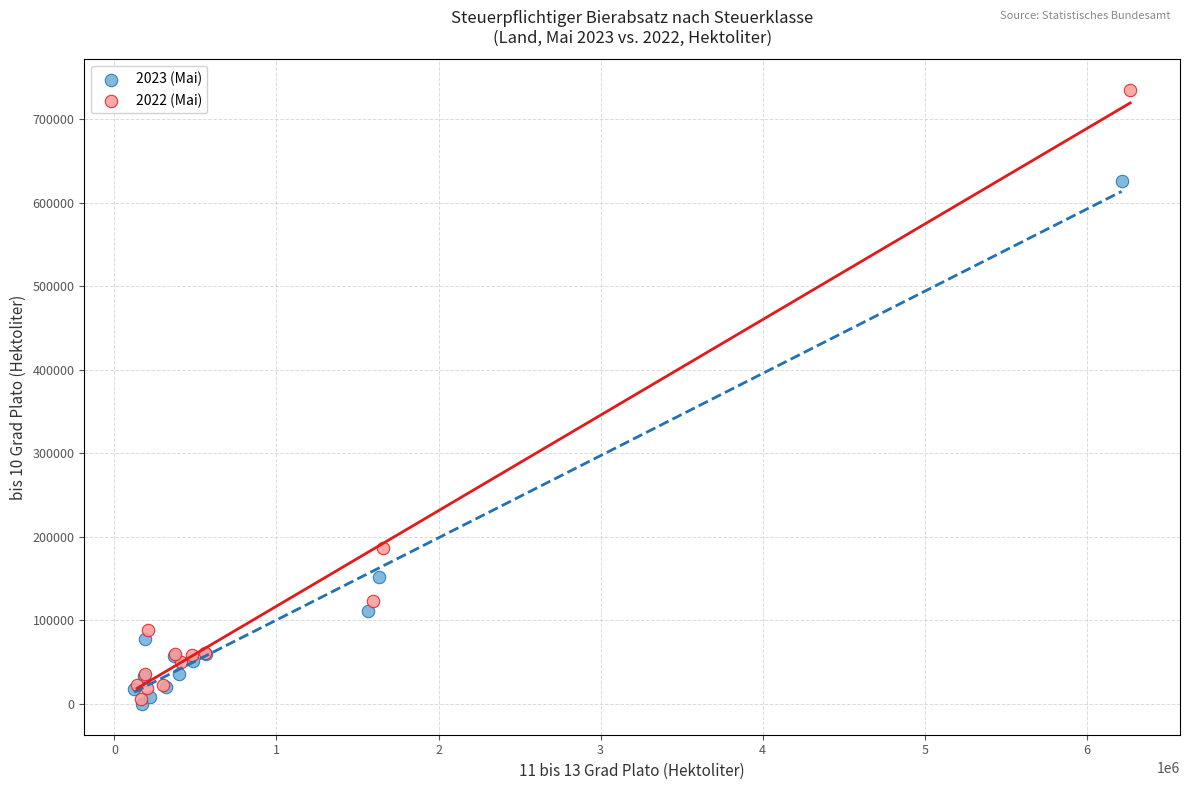

What are all the series names shown in the legend?

2023 (Mai), 2022 (Mai)